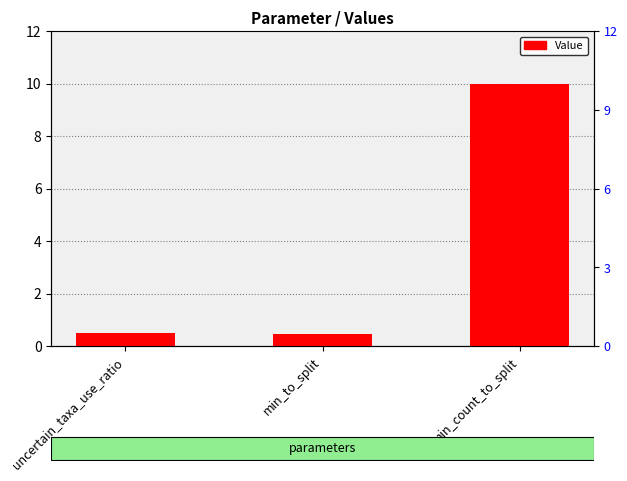

Between uncertain_taxa_use_ratio and min_count_to_split, which is larger?

min_count_to_split